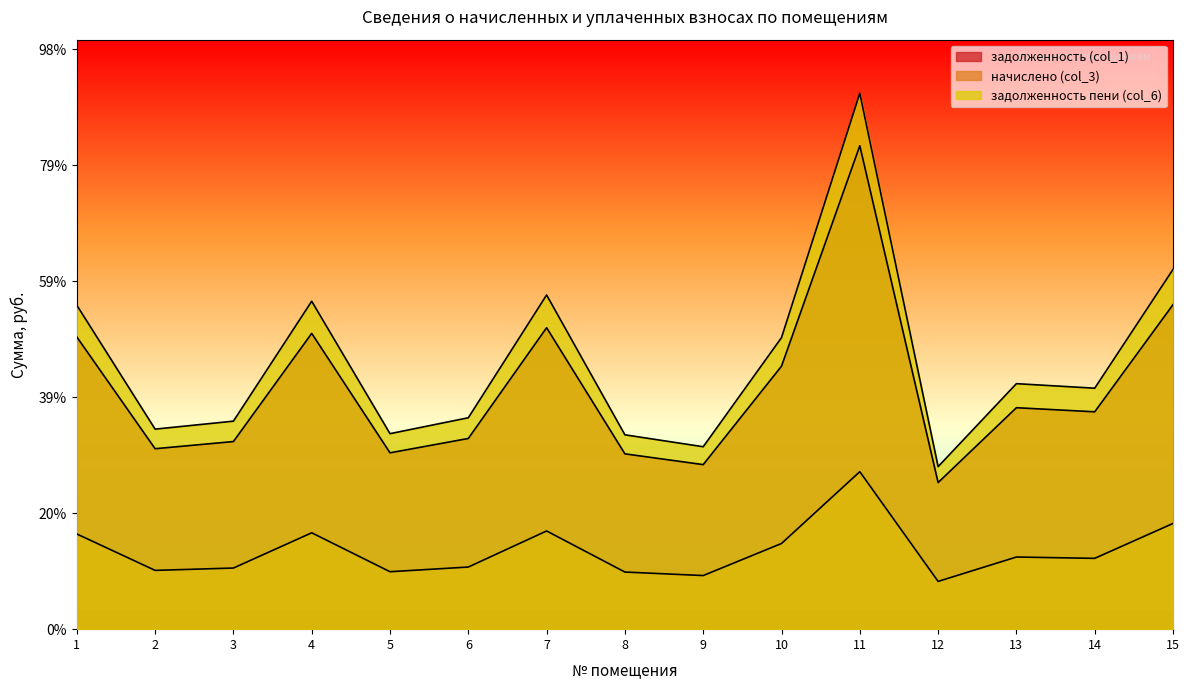

What is the sum of all задолженность (col_1) values?

156099.3